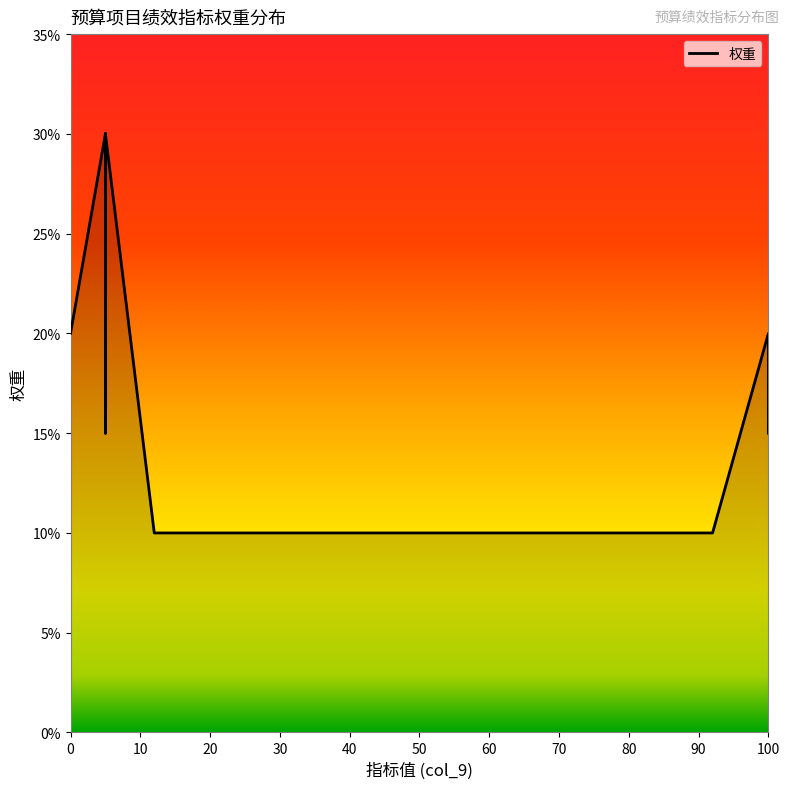

Is it true that the value at 0 is 20?

True